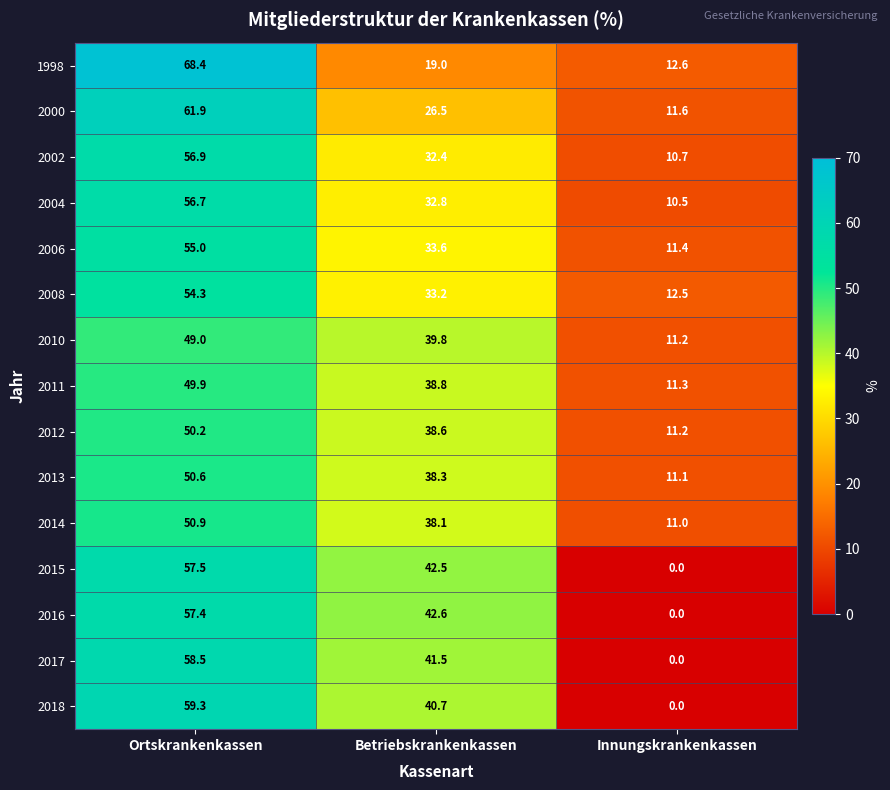

At Ortskrankenkassen, list the series in order from largest to smallest.

1998, 2000, 2018, 2017, 2015, 2016, 2002, 2004, 2006, 2008, 2014, 2013, 2012, 2011, 2010